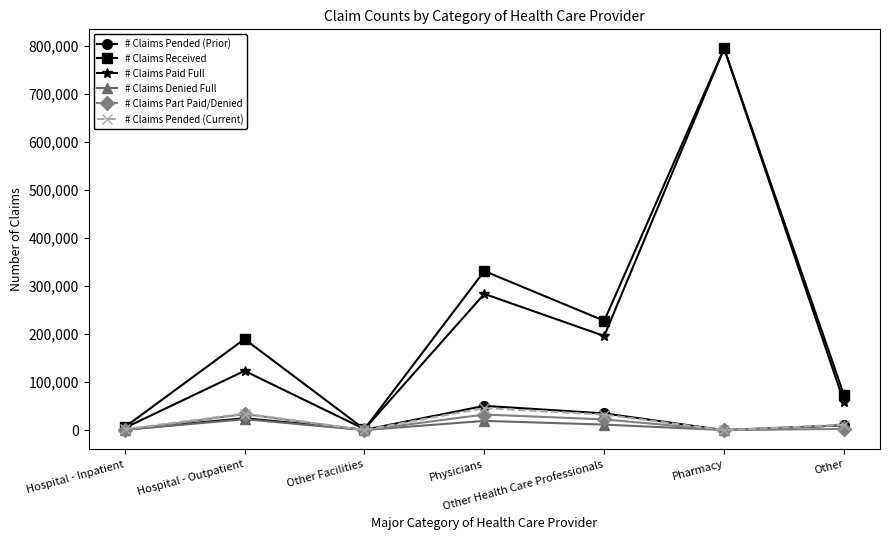

What position from the left is Hospital - Outpatient?

2